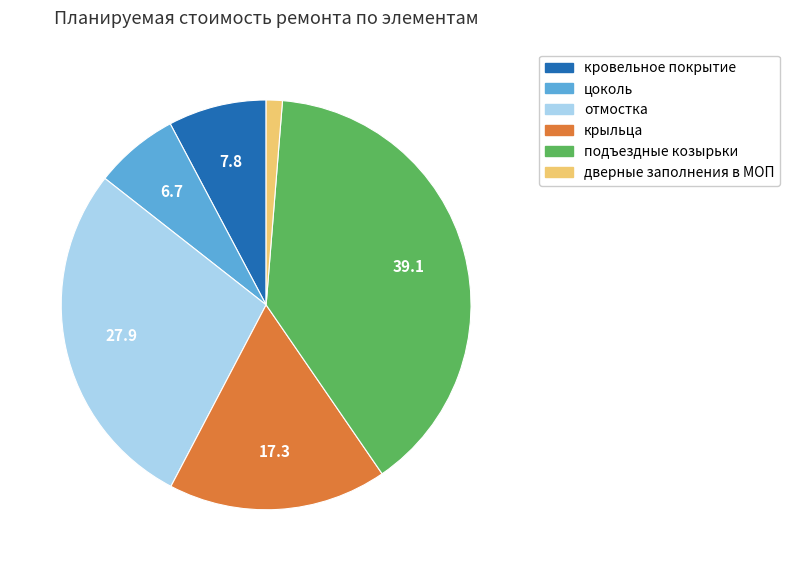

Which has a higher value, подъездные козырьки or дверные заполнения в МОП?

подъездные козырьки